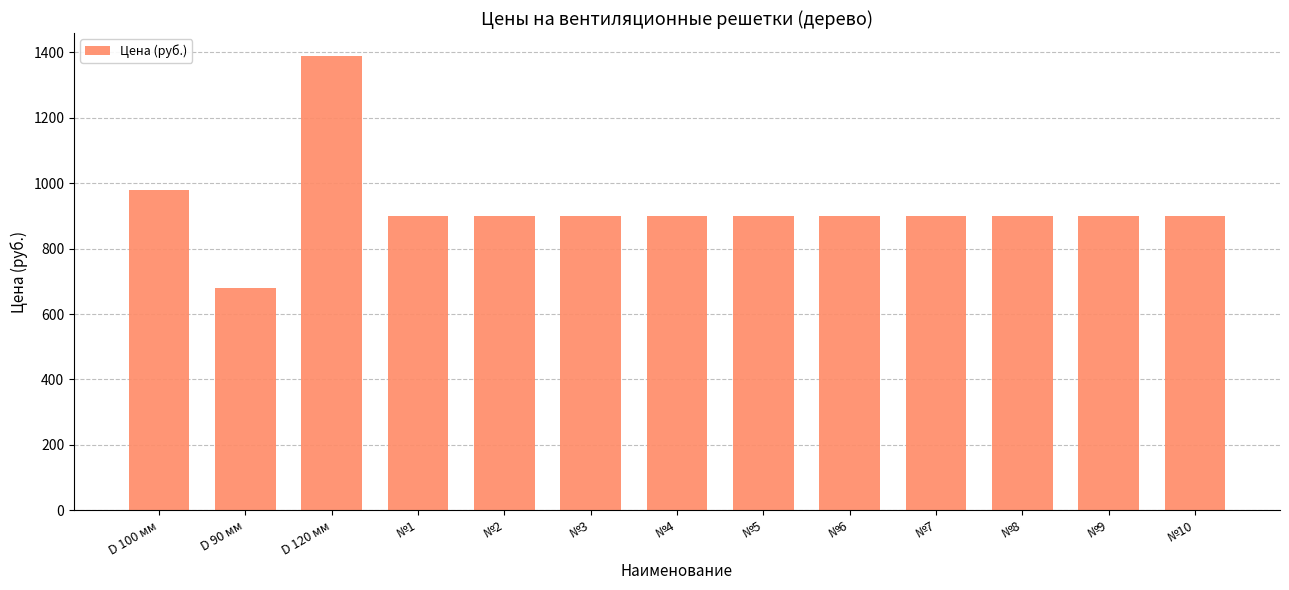

What is the smallest value displayed?

680